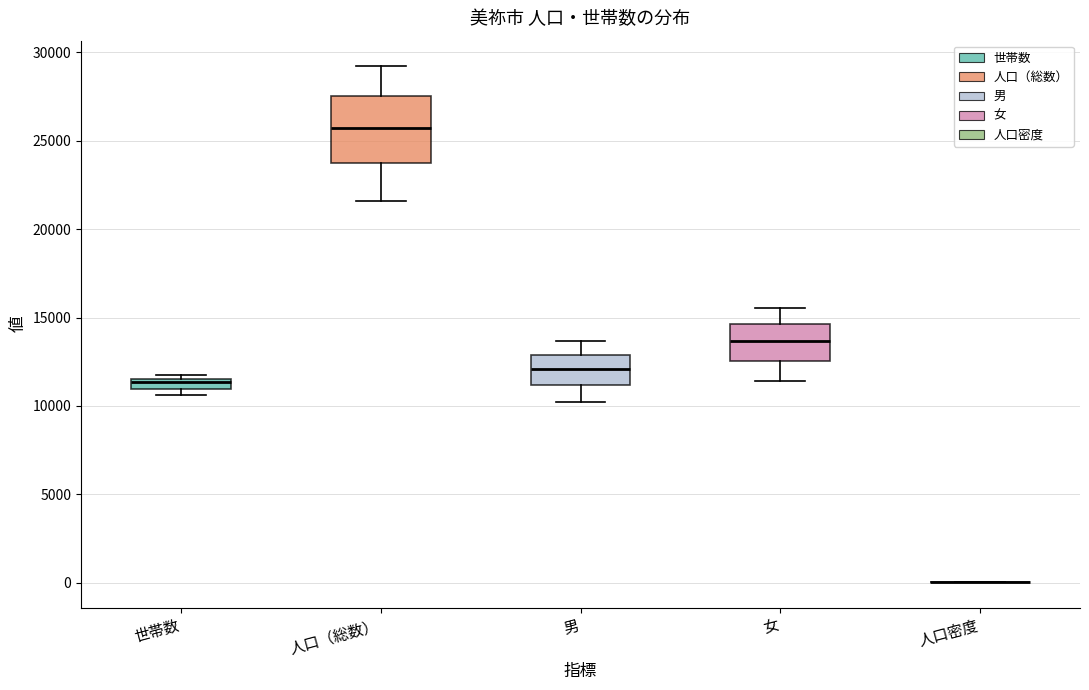

Which box is the tallest, from its lower edge to its upper edge?

人口（総数）